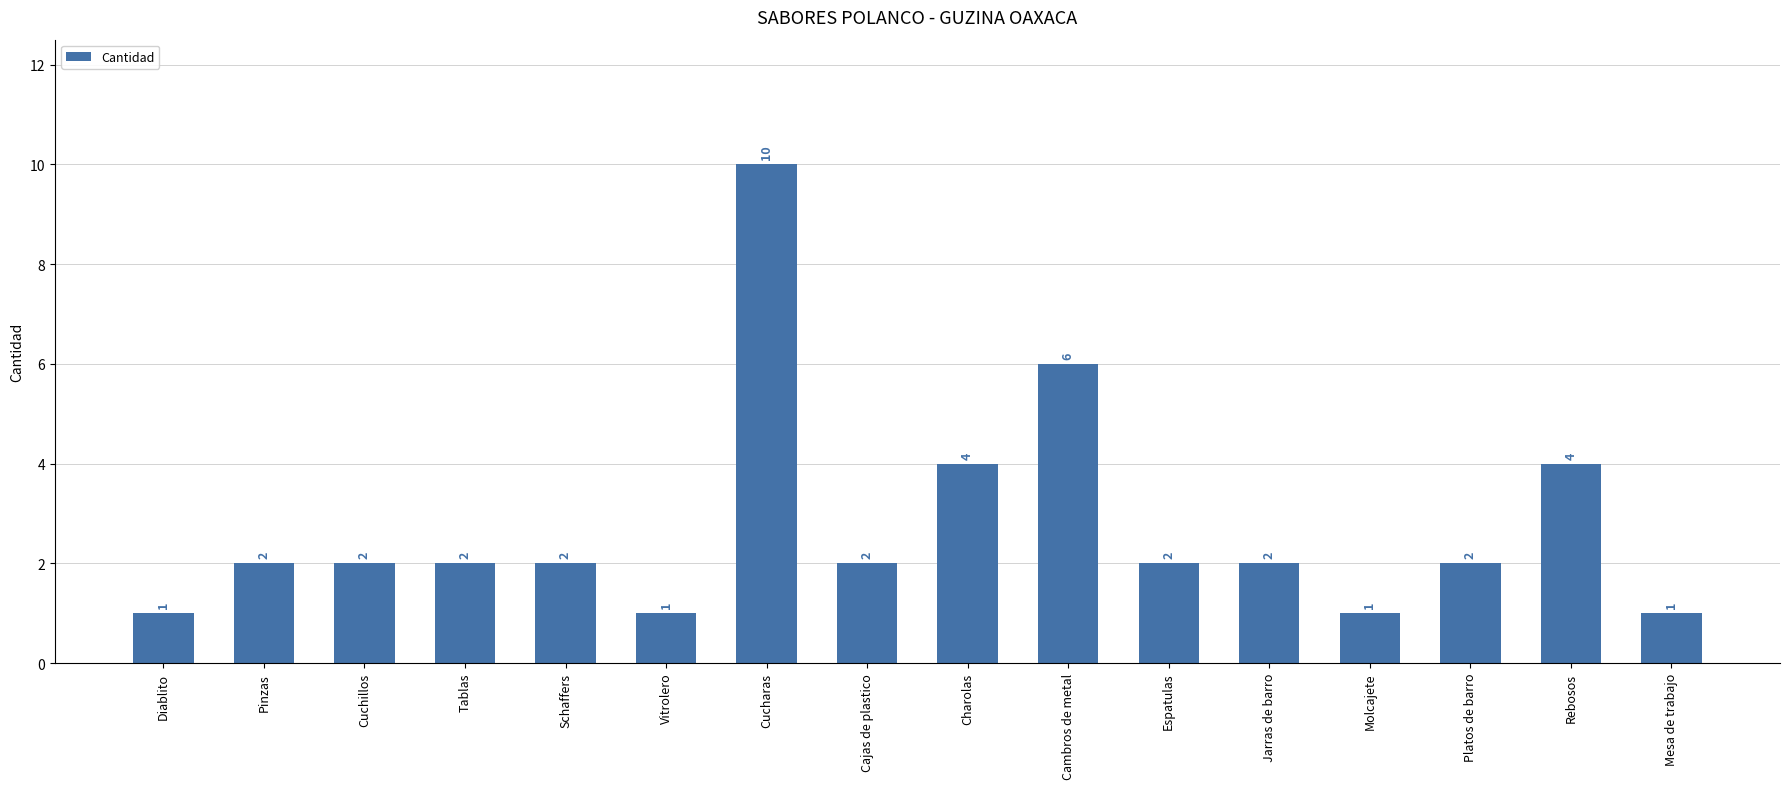

What is the maximum value shown in the chart?

10